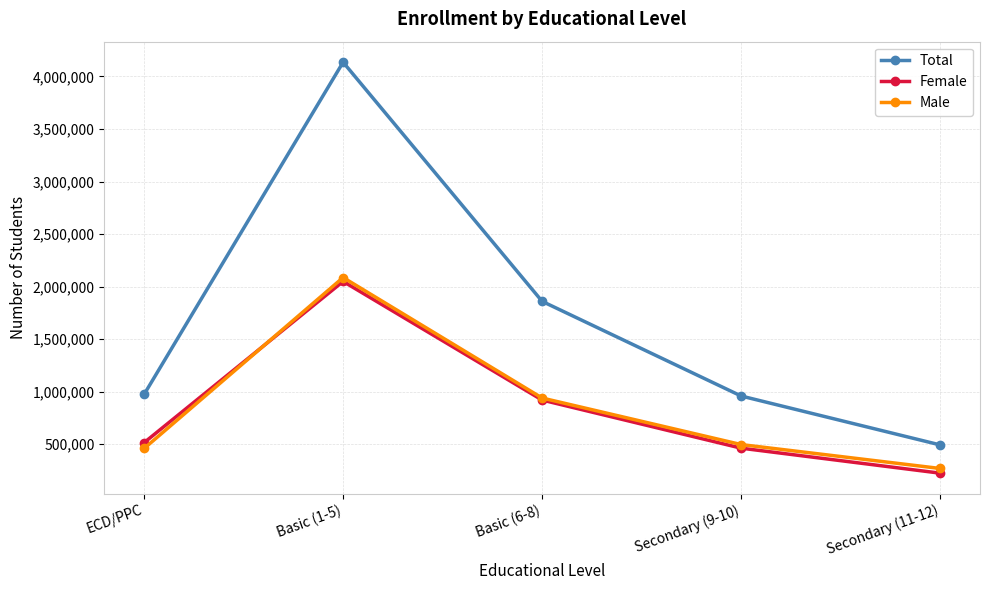

What are all the series names shown in the legend?

Total, Female, Male